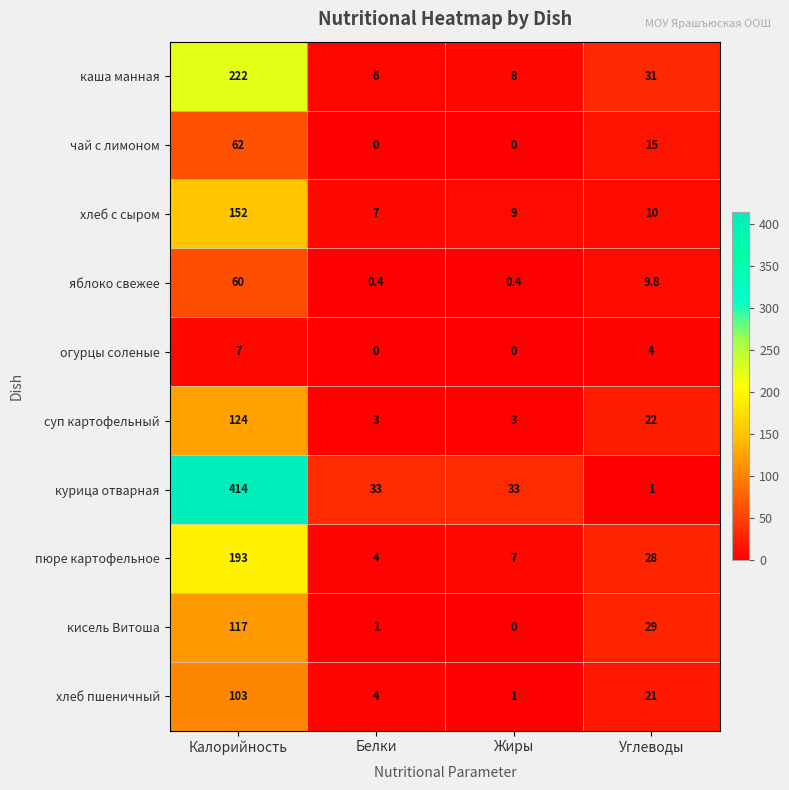

What is the spread (max minus min) of values at Белки?

33.0